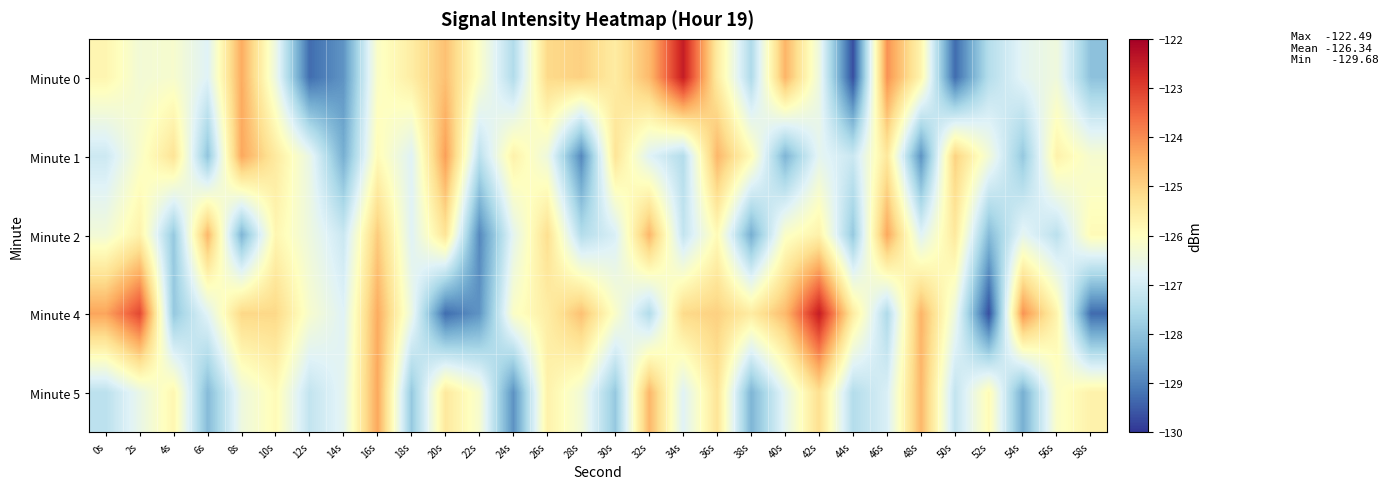

At which category is the sum across all series the highest?

16s